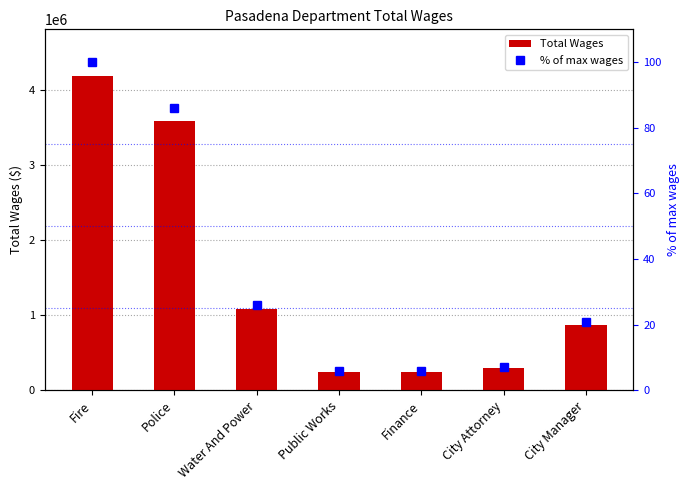

At which label is % of max wages closest to 52?

Water And Power